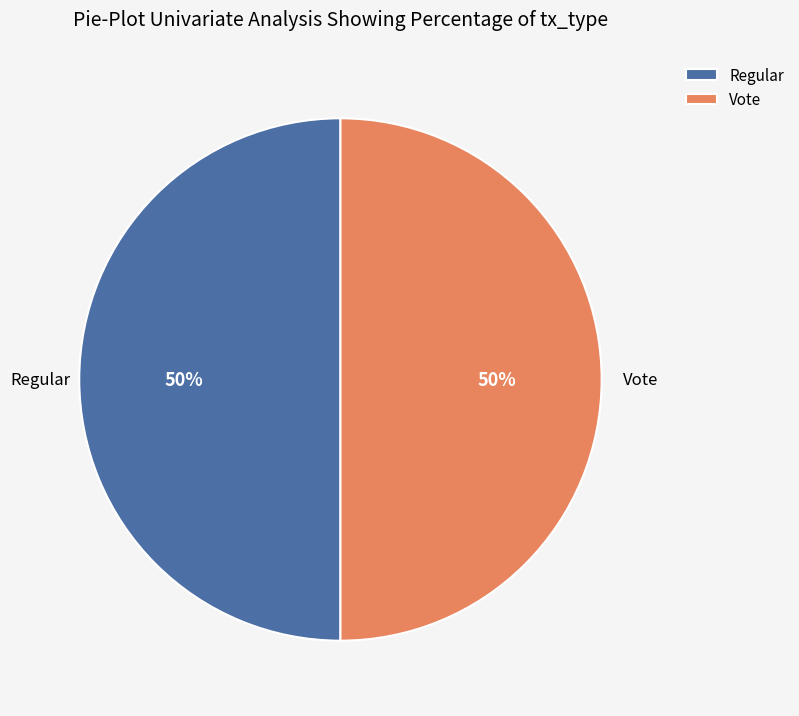

Approximately how many times larger is the value at Vote compared to Regular?

1.0